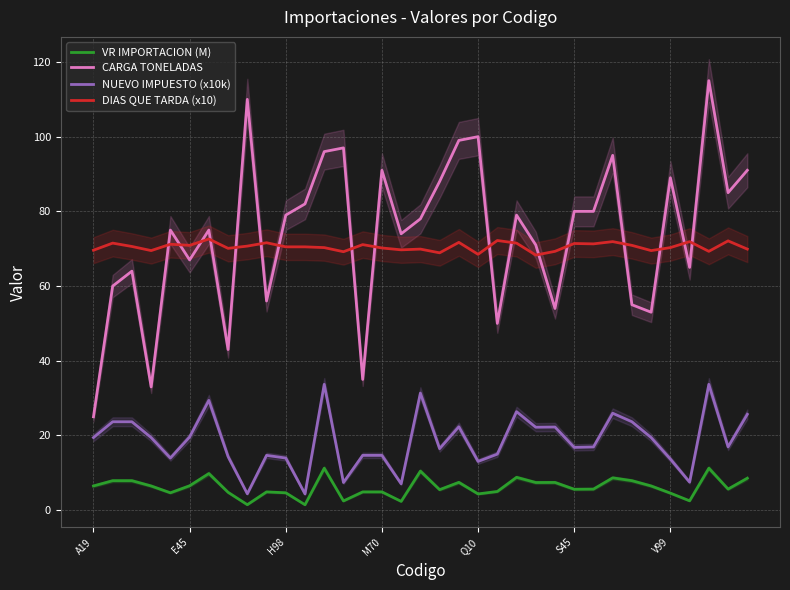

True or false: DIAS QUE TARDA (x10) and NUEVO IMPUESTO (x10k) intersect in this chart.

False